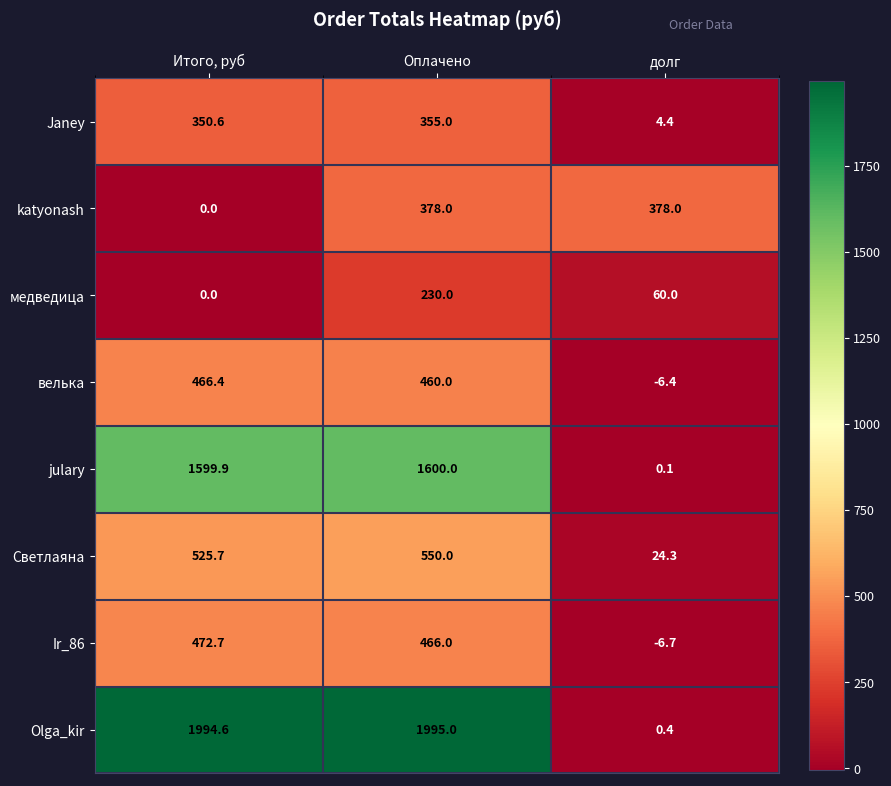

What is the total value across all series at Итого, руб?

5409.9